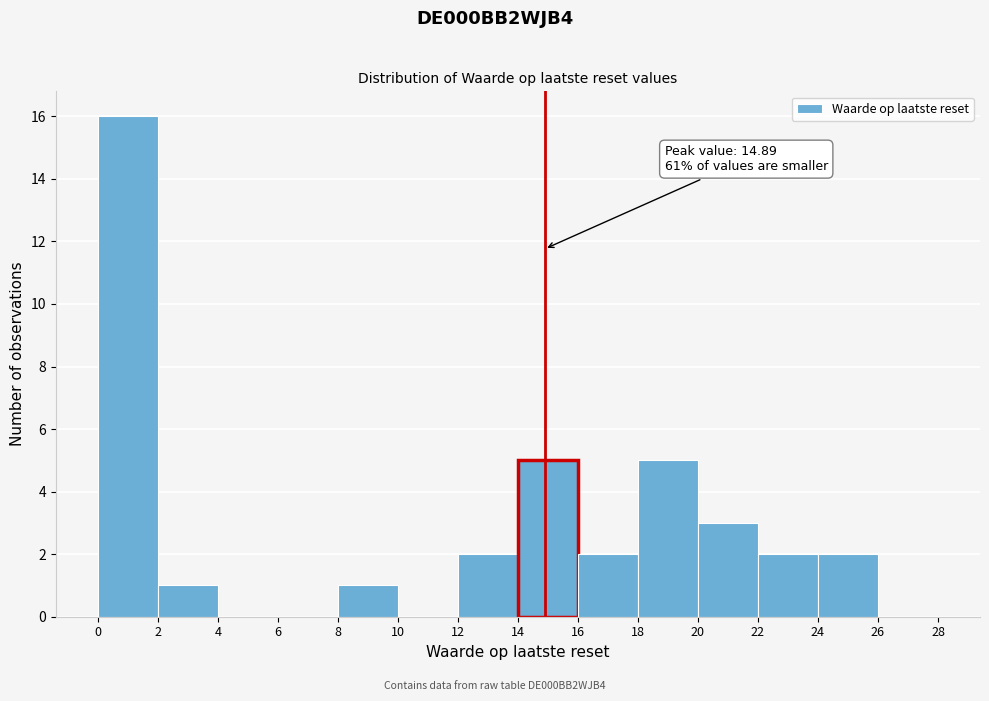

Over which range of the x-axis is the bar tallest?

0 to 2